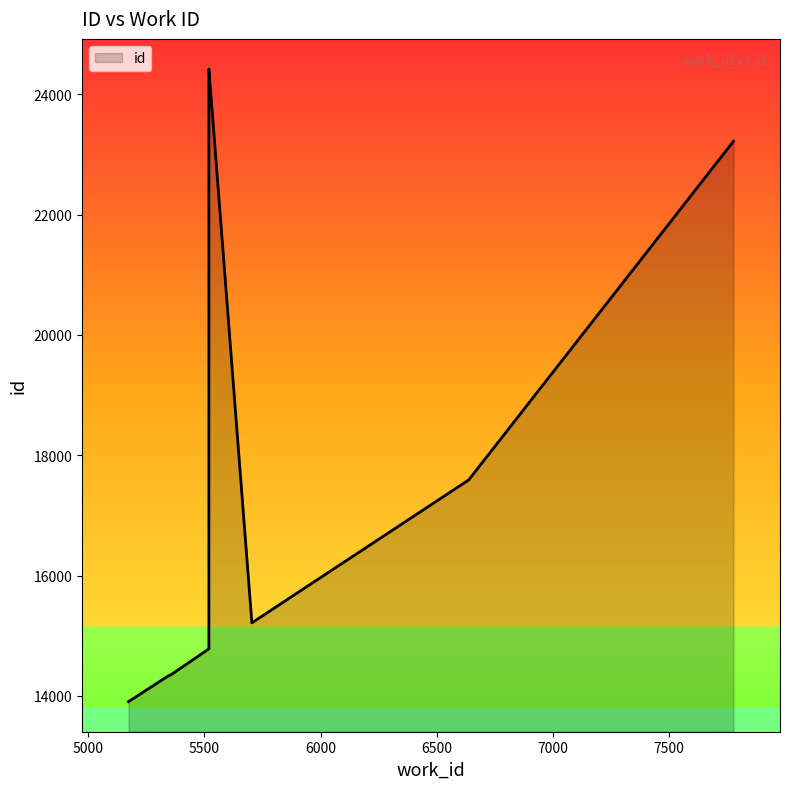

How many data points are less than 15214?

5